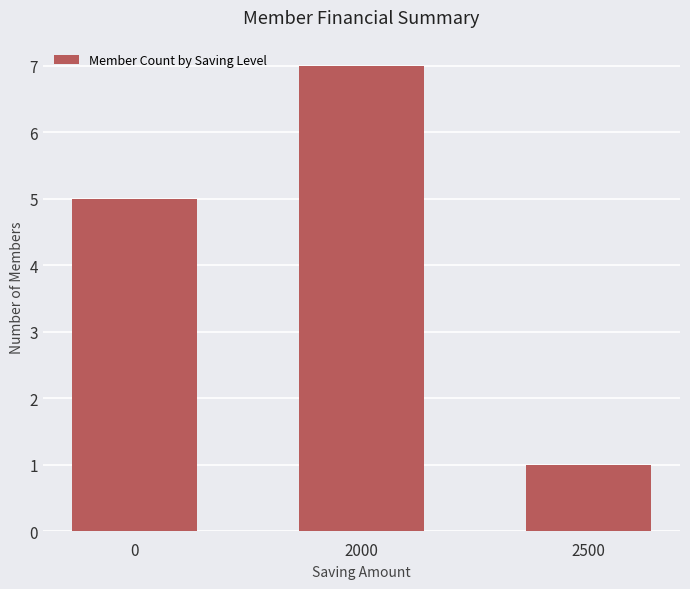

What is the value of the 2nd bar from the left?

7